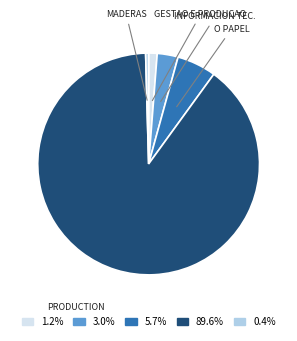

Do 5.7% and 1.2% together represent more than half of the pie?

No